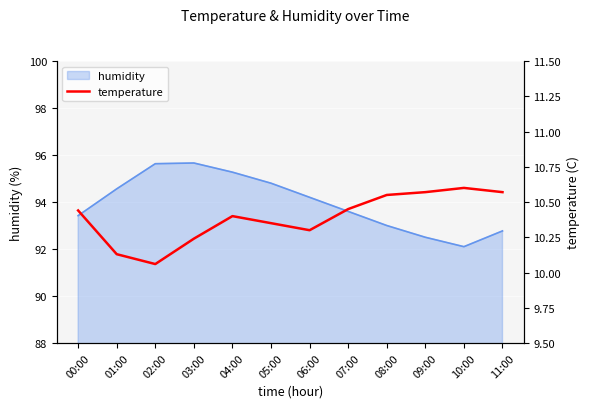

Is it true that humidity equals 141.8 at 07:00?

False